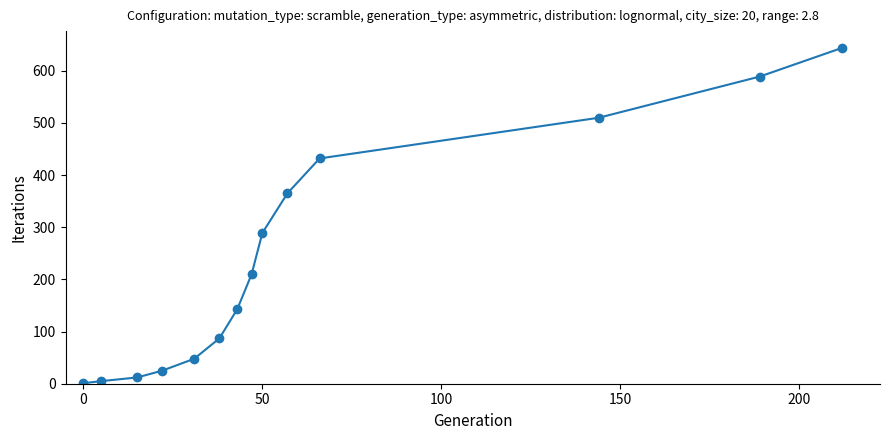

How many distinct data groups are displayed?

1